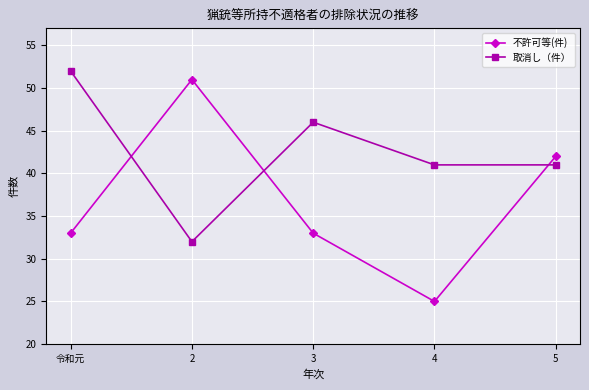

Reading left to right, list all the values displayed in this chart.

不許可等(件): 令和元=33	2=51	3=33	4=25	5=42
取消し（件）: 令和元=52	2=32	3=46	4=41	5=41